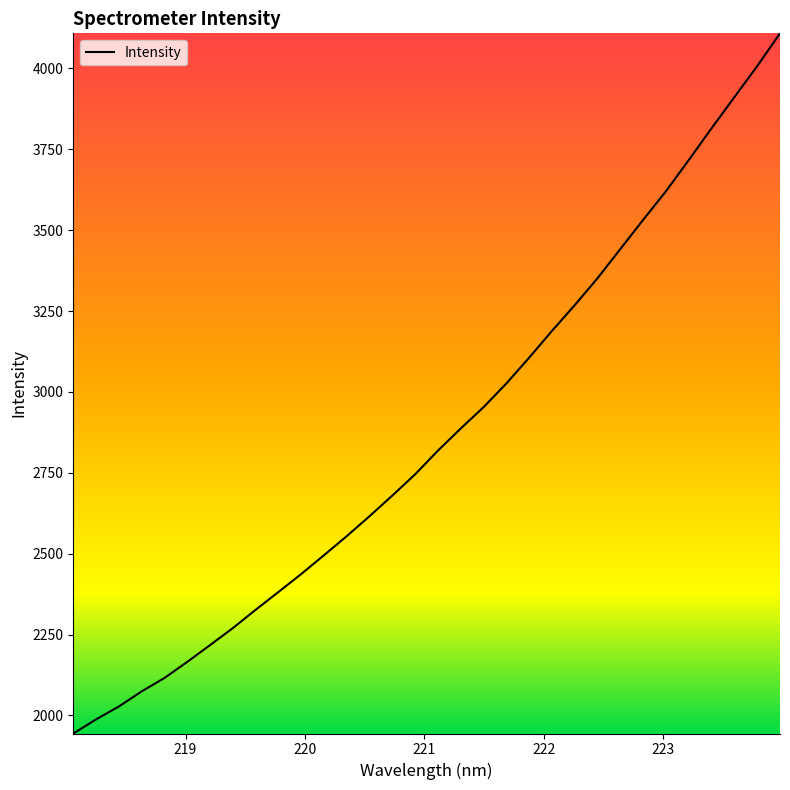

What is the difference between the maximum and minimum values?

2164.2